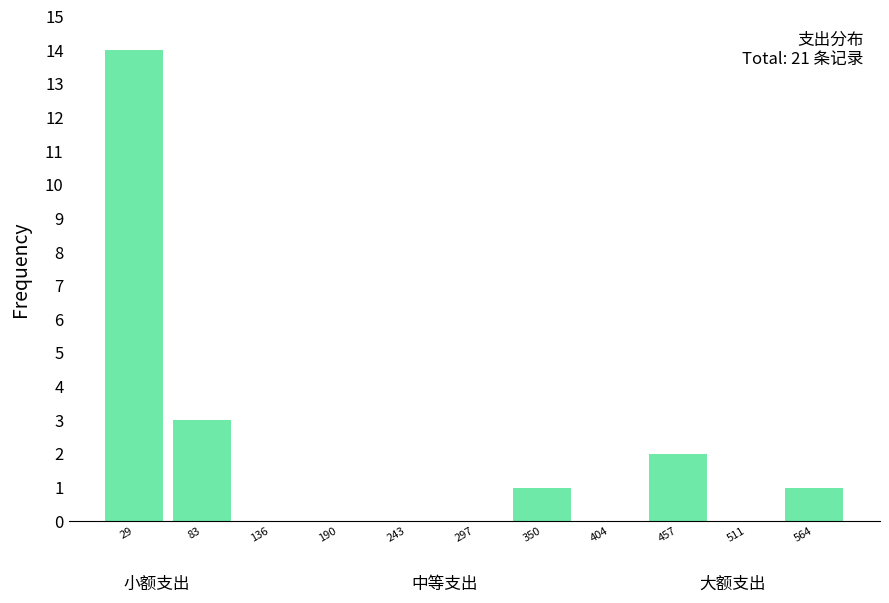

Which range on the x-axis has the tallest bar?

0 to 60